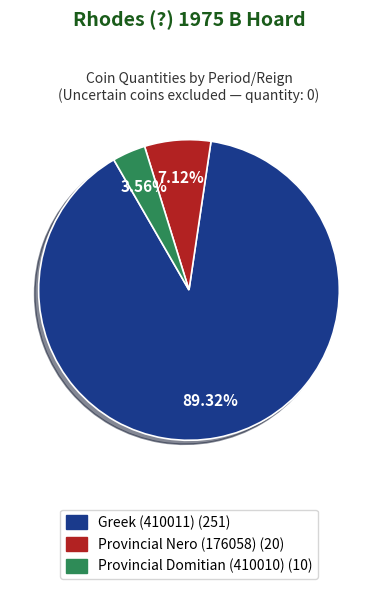

To the nearest percent, what is the difference between the largest and smallest slice percentages?

86%